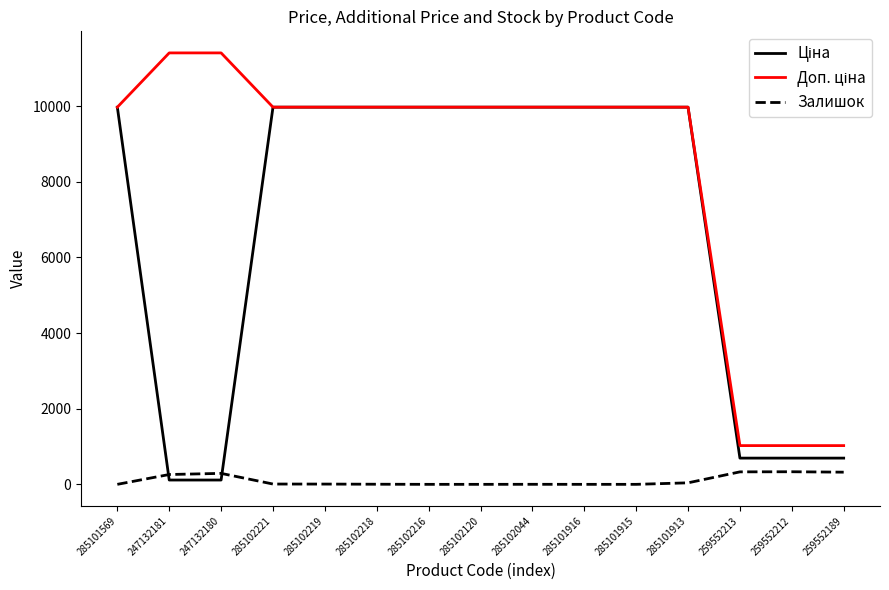

What is the maximum value shown in the chart?

11410.0